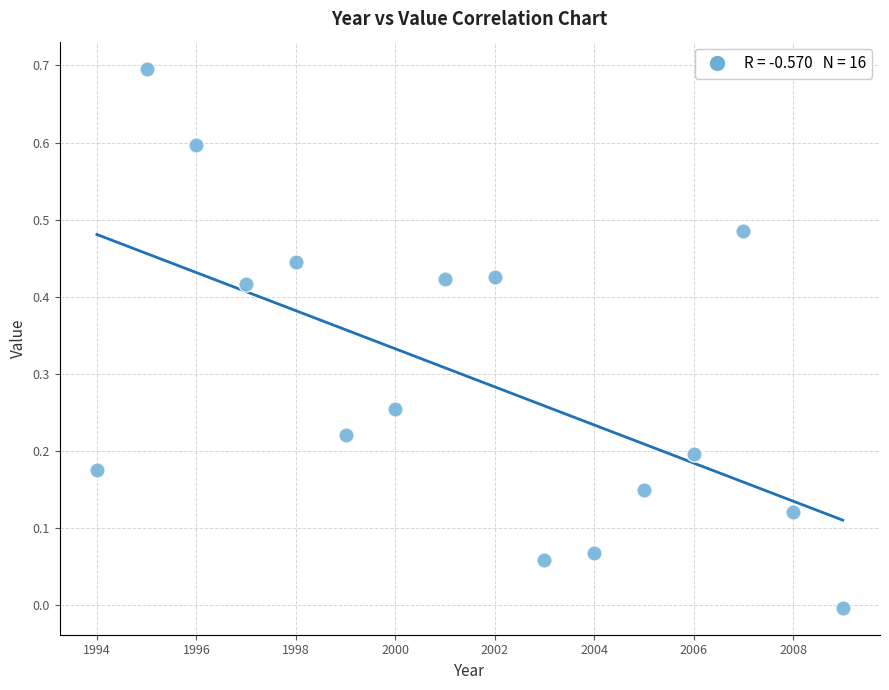

What is the range of X values (max minus min)?

15.0